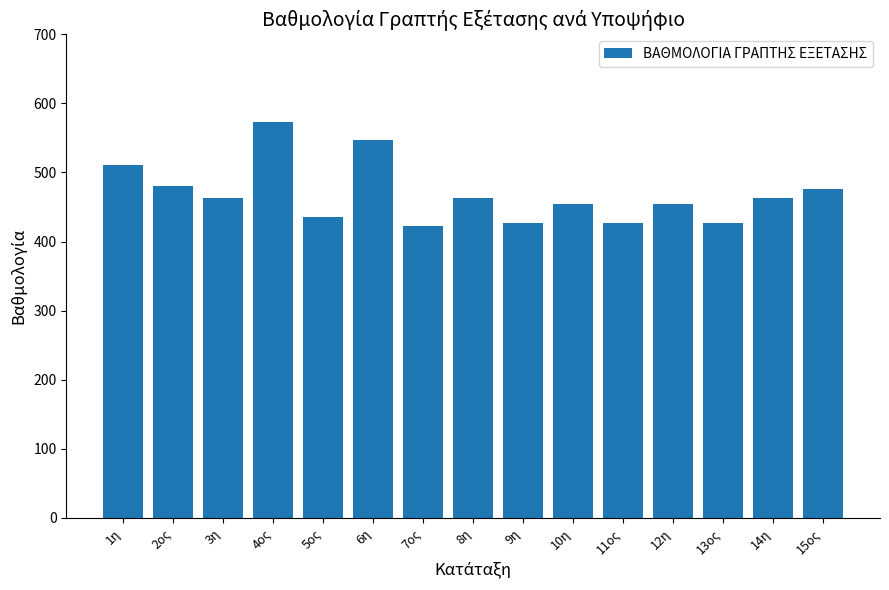

What is the label of the 12th bar from the right?

4ος